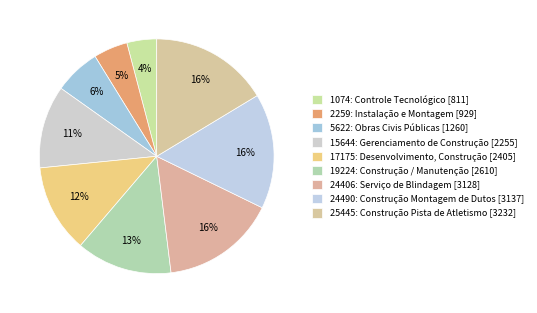

How many slices are in this pie chart?

9